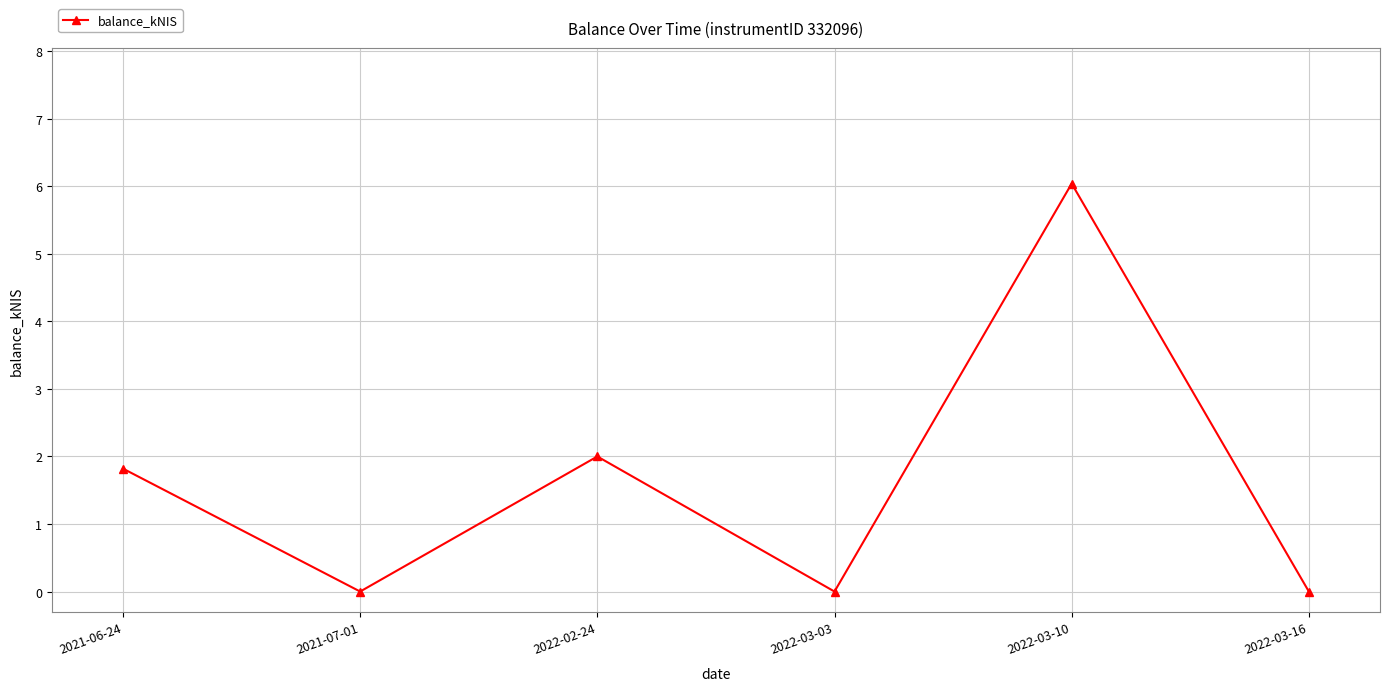

At which category does the data reach its first local peak?

2022-02-24